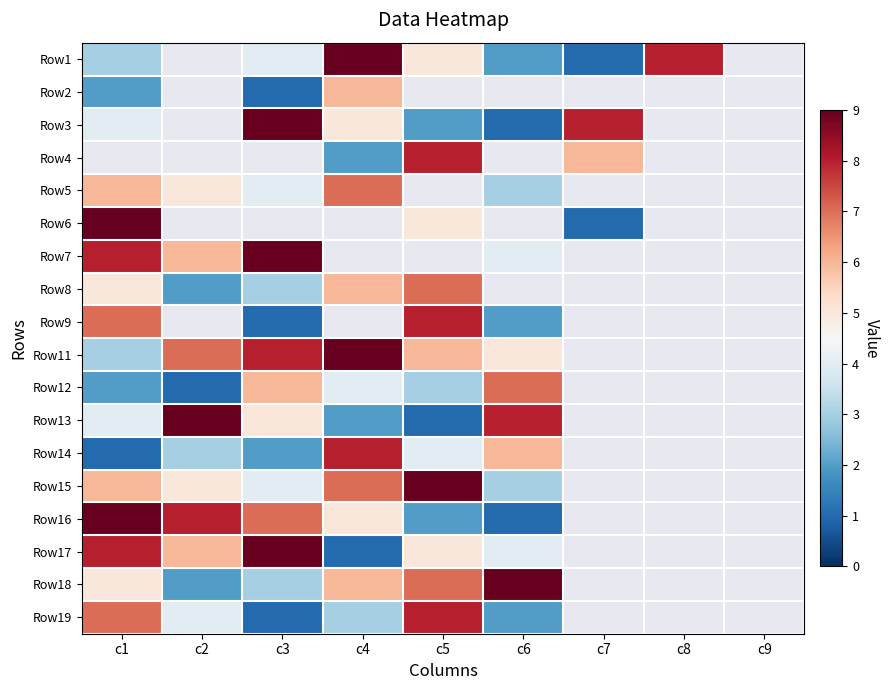

At which category does the chart reach its minimum across all series?

c7